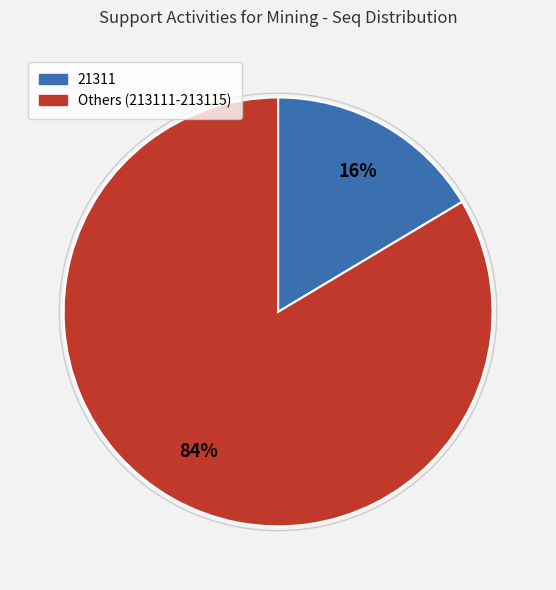

How many slices are in this pie chart?

2